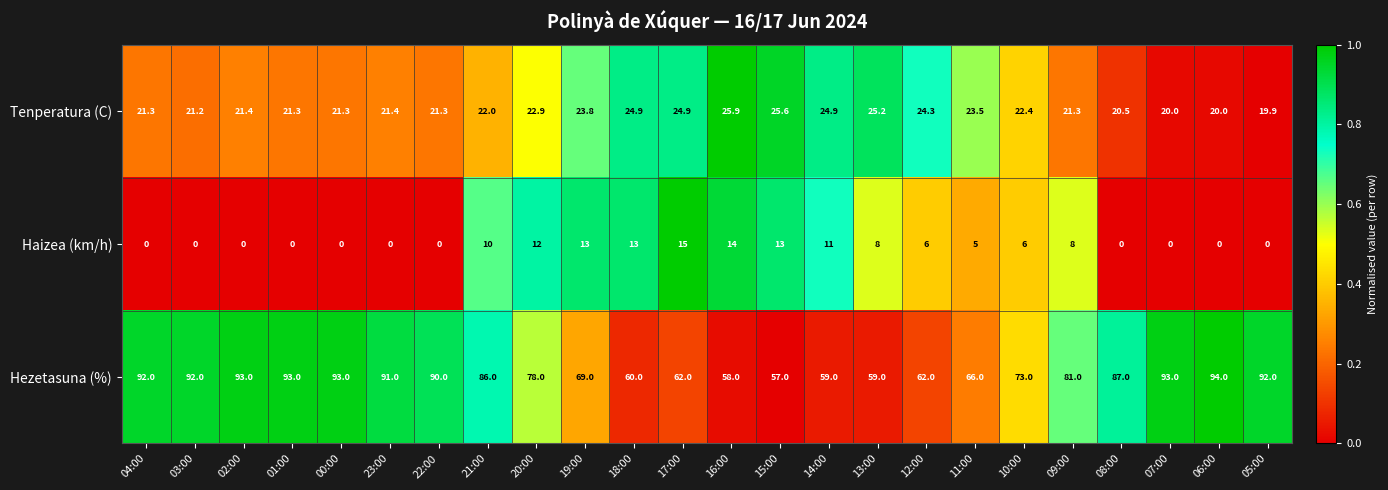

What is the total value across all series at 08:00?

107.5